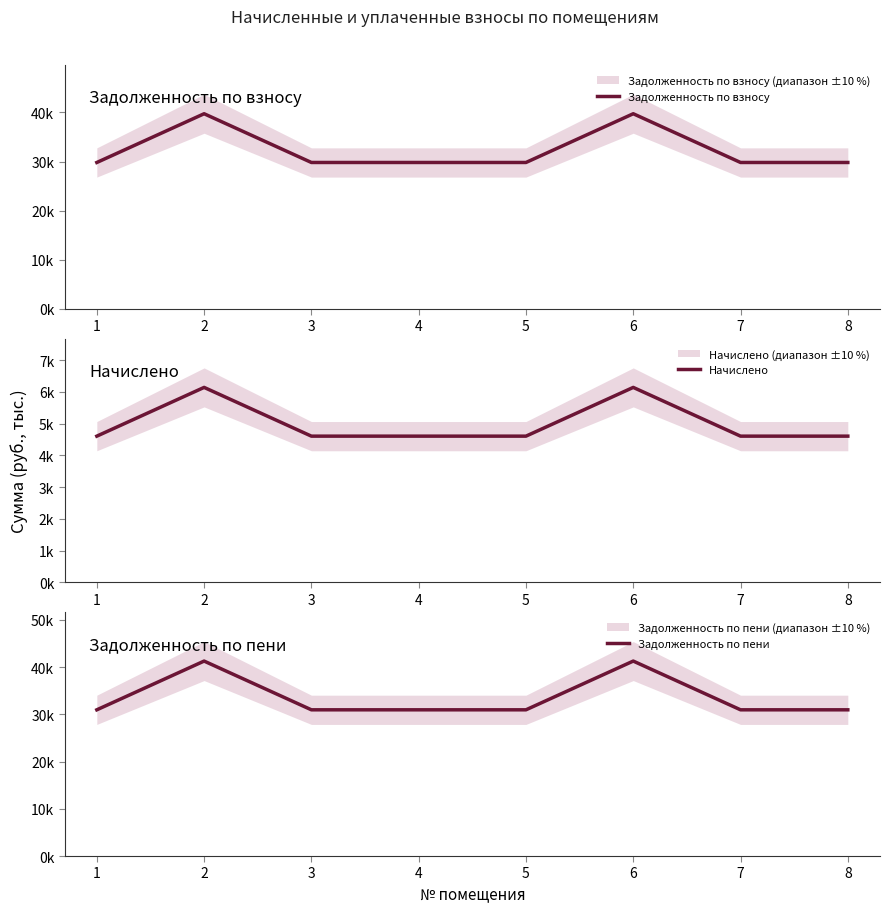

Reading right to left, extract all data points from this chart.

Задолженность по взносу: 8=29802.2	7=29802.2	6=39736.3	5=29802.2	4=29802.2	3=29802.2	2=39736.3	1=29802.2
Начислено: 8=4608.0	7=4608.0	6=6144.0	5=4608.0	4=4608.0	3=4608.0	2=6144.0	1=4608.0
Задолженность по пени: 8=30954.2	7=30954.2	6=41272.3	5=30954.2	4=30954.2	3=30954.2	2=41272.3	1=30954.2